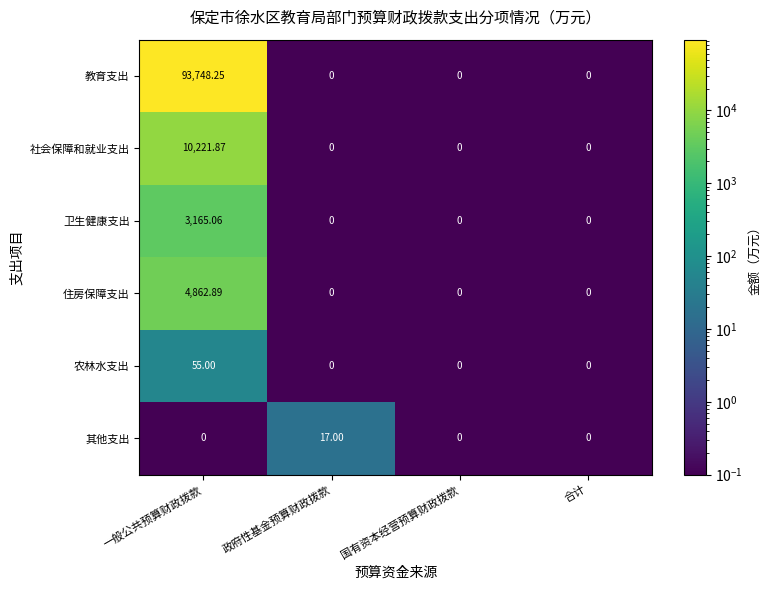

Rank the series at 一般公共预算财政拨款 from highest to lowest value.

教育支出, 社会保障和就业支出, 住房保障支出, 卫生健康支出, 农林水支出, 其他支出